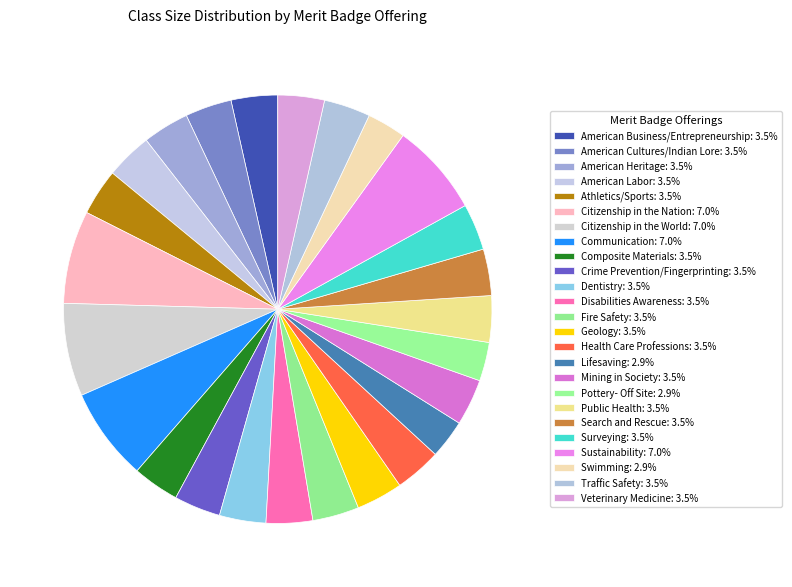

Count the number of slices in the pie.

25